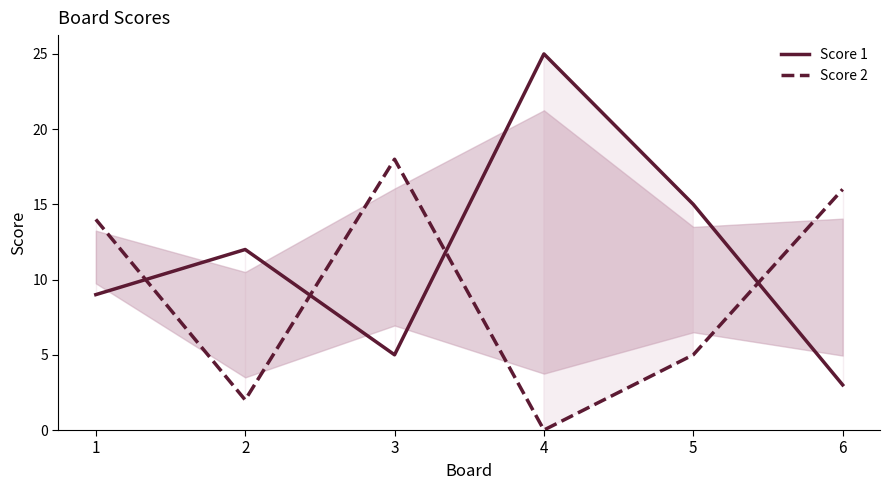

At which category is the sum across all series the highest?

4